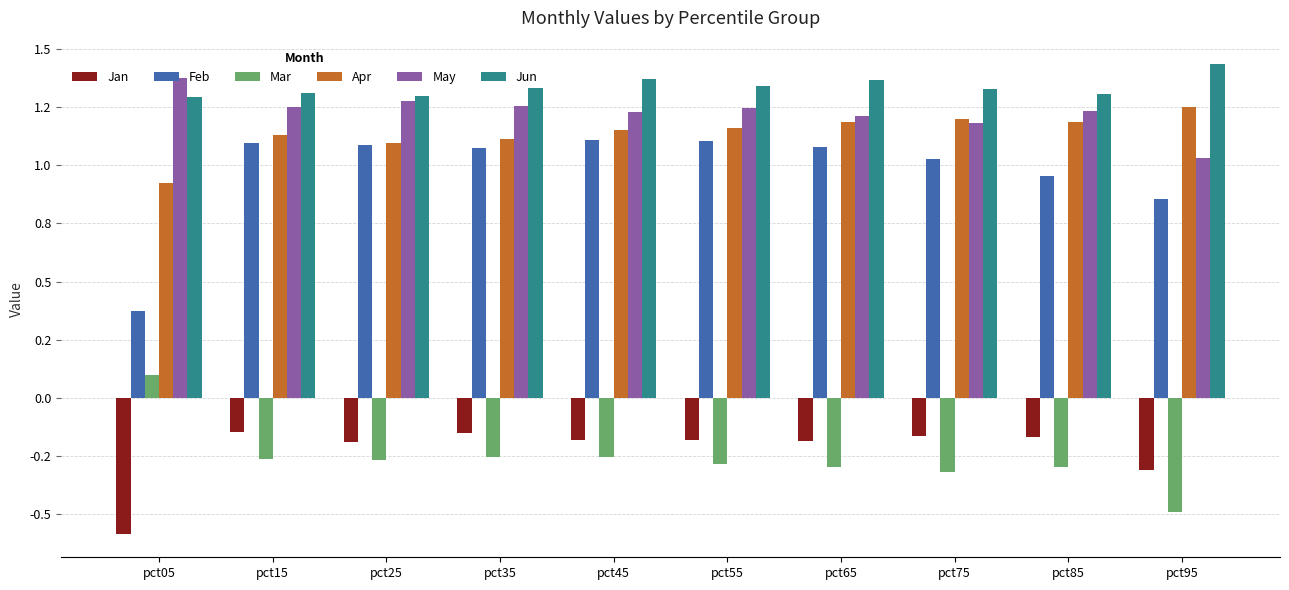

What are all the series names shown in the legend?

Jan, Feb, Mar, Apr, May, Jun